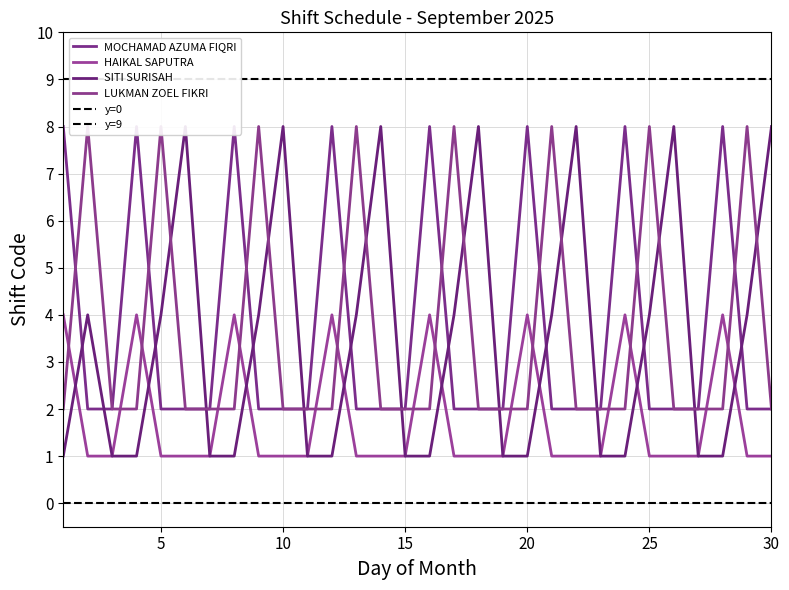

True or false: HAIKAL SAPUTRA has more than 2 points higher than both neighbors.

True